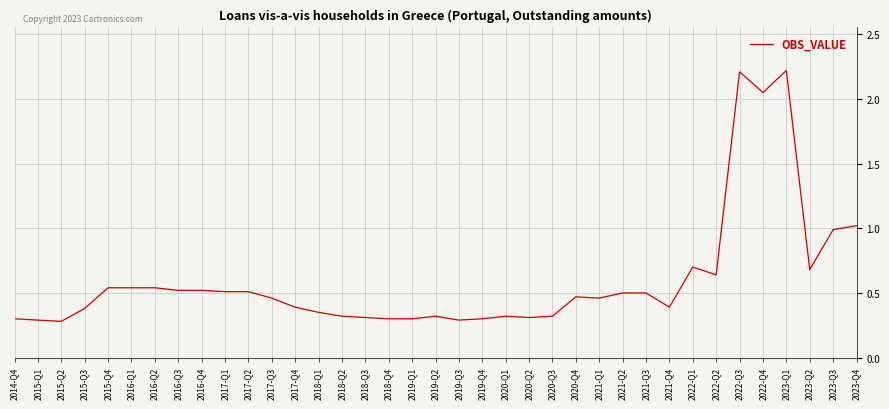

How many lines are shown in the chart?

1